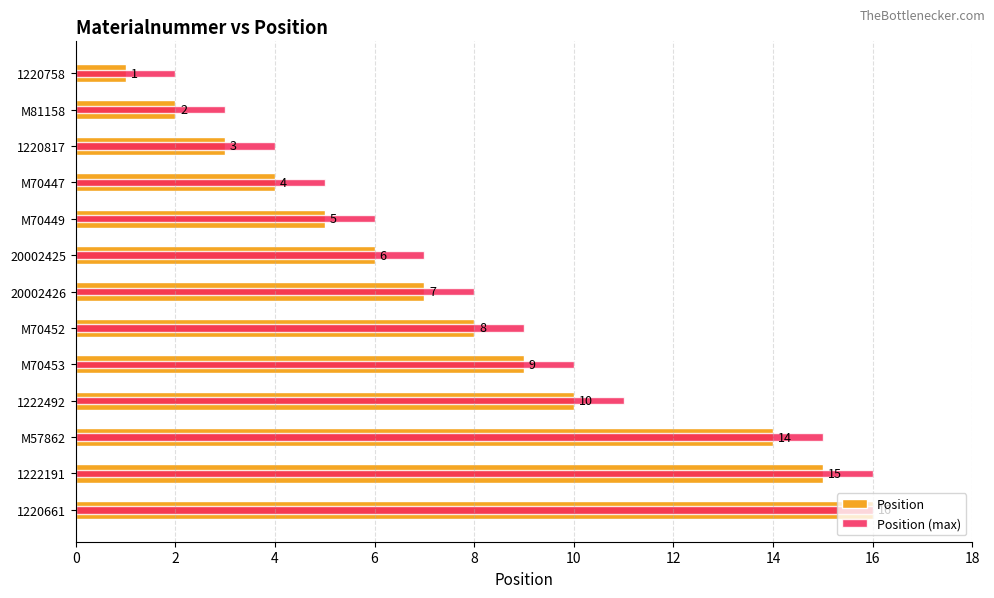

Rank the series at 1222191 from lowest to highest value.

Position, Position (max)